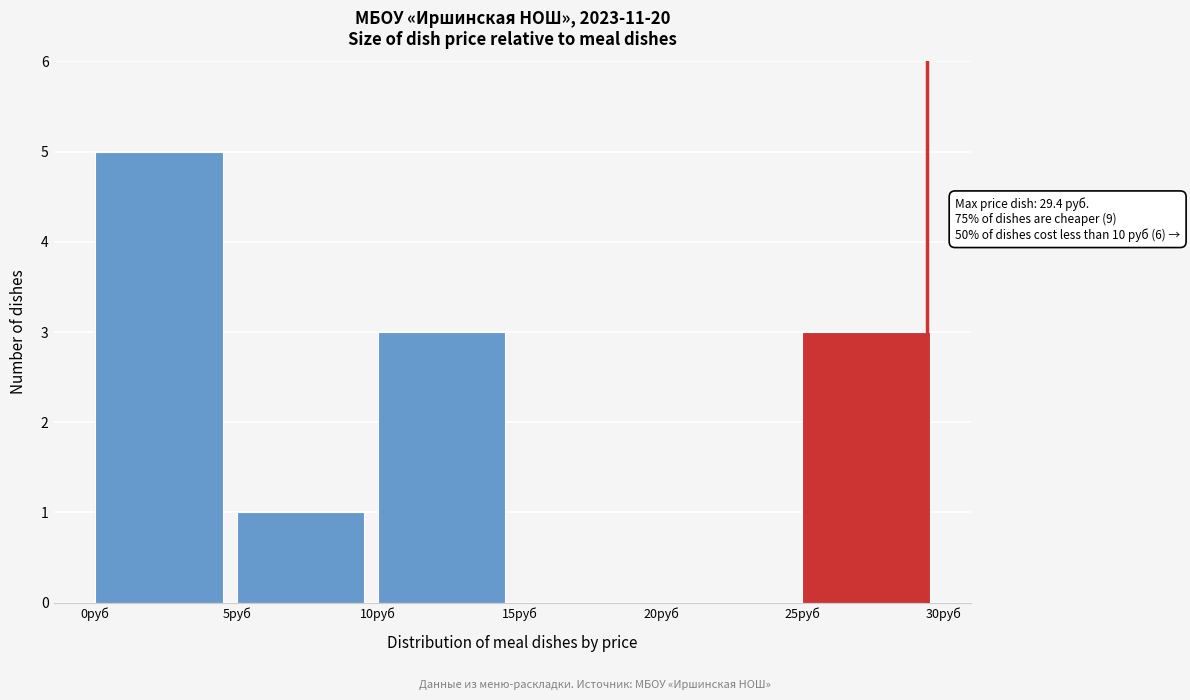

Which range on the x-axis has the tallest bar?

0 to 5